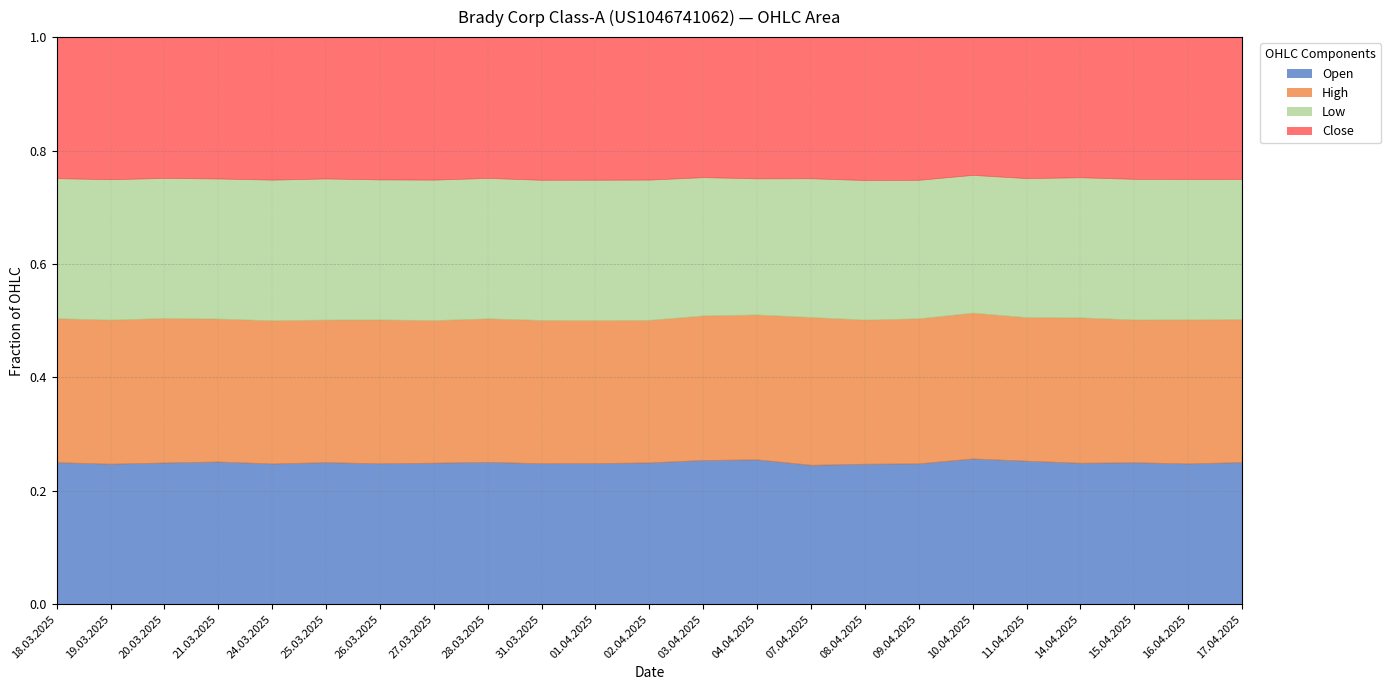

Is it true that Low equals 78990 at 15.04.2025?

False